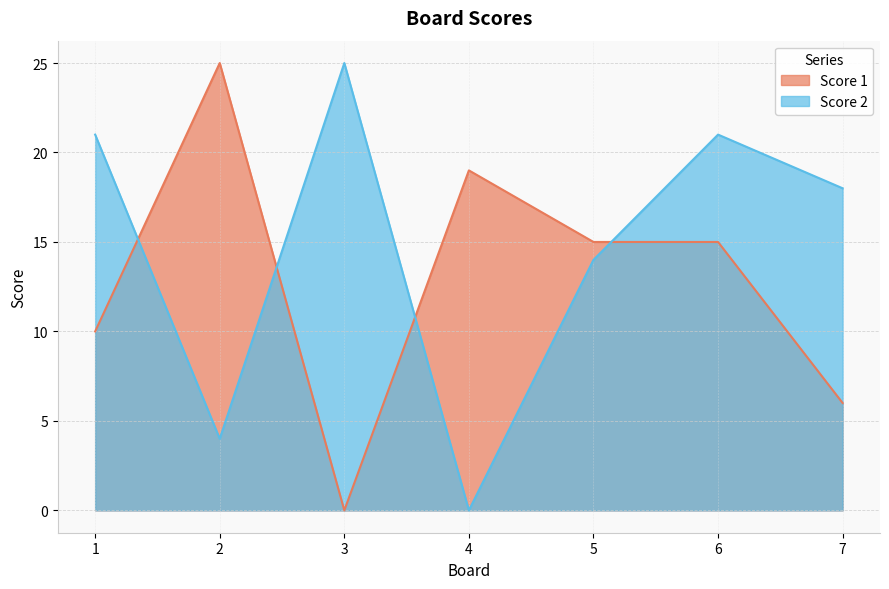

Which series has the largest total across all categories?

Score 2